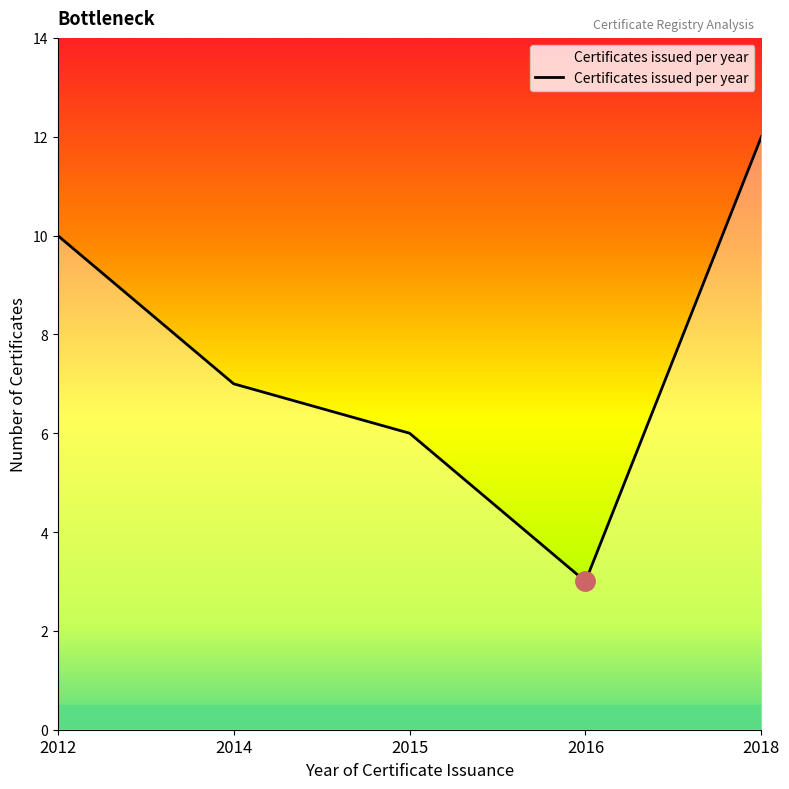

Which label corresponds to the smallest value in the chart?

2016